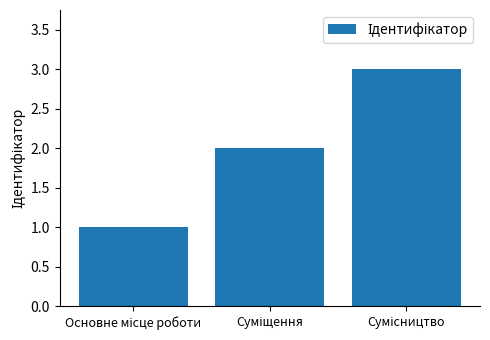

What is the difference between the second highest and minimum values?

1